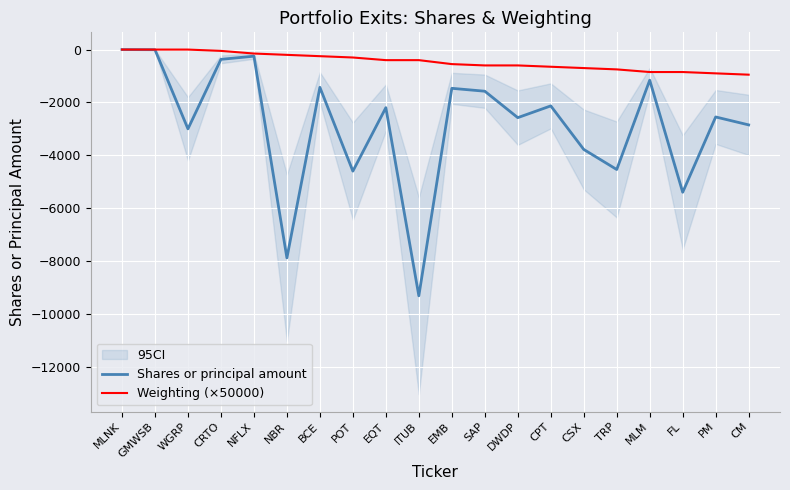

List the series in order of their peak value, lowest first.

Shares or principal amount, Weighting (×50000)